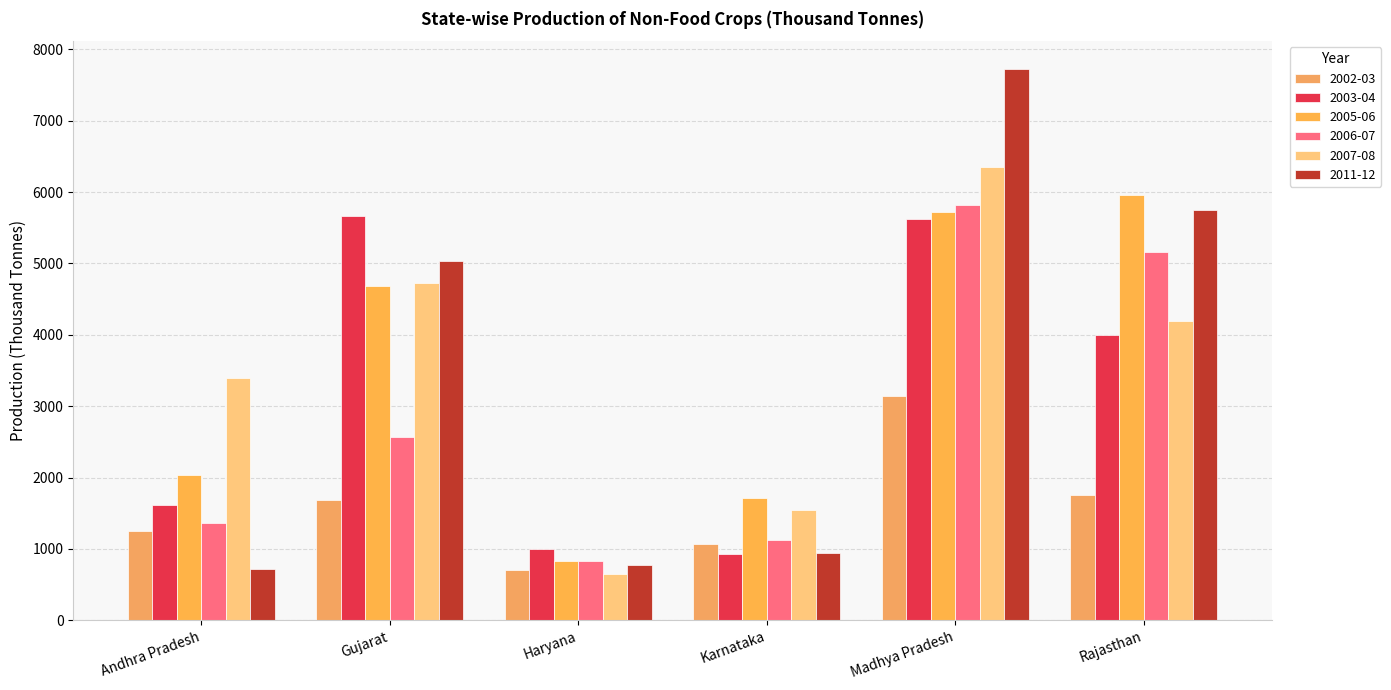

What is the difference between the 2003-04 values at Madhya Pradesh and Andhra Pradesh?

4009.5